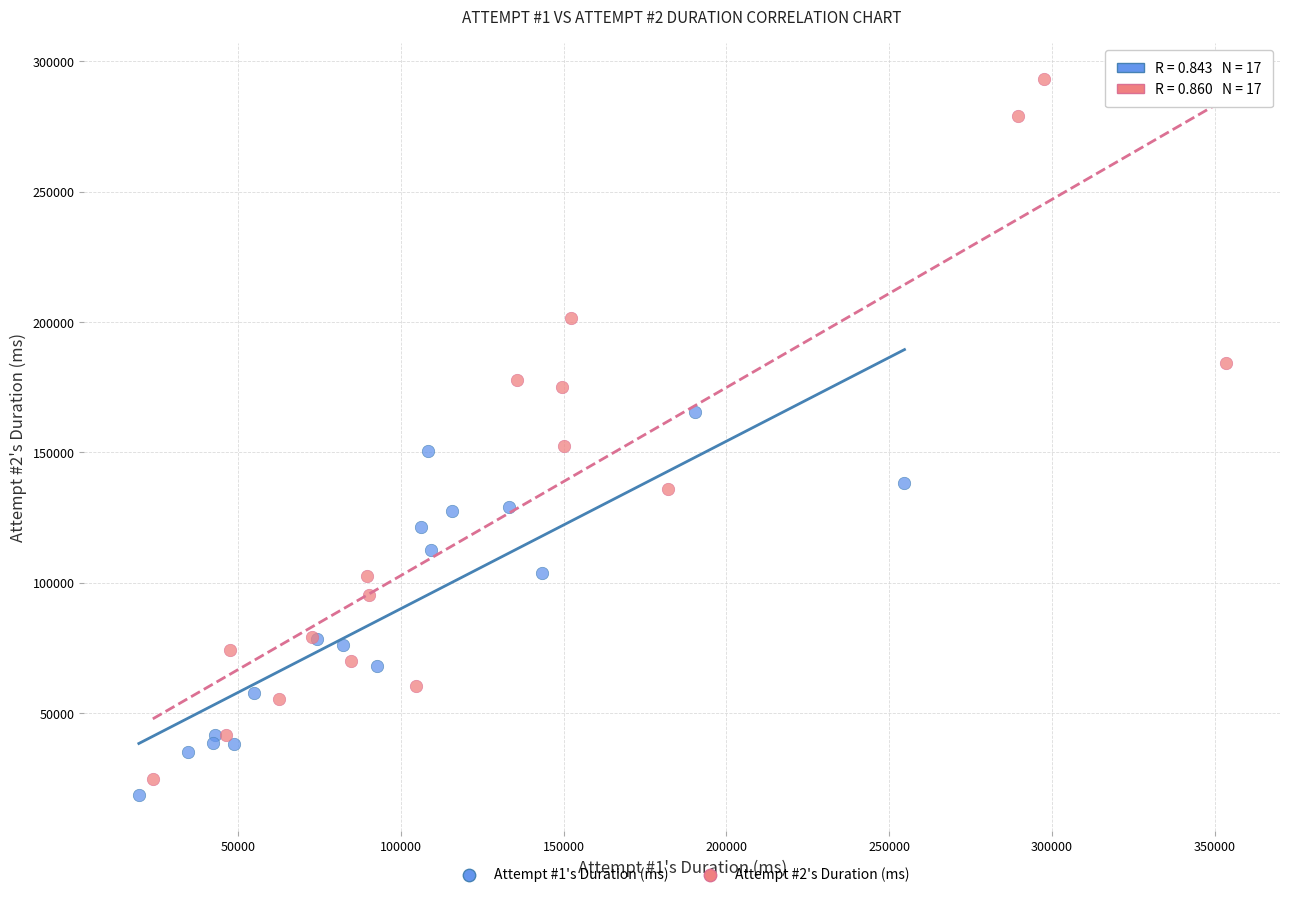

Which series contains the highest Y value?

Attempt #2's Duration (ms)